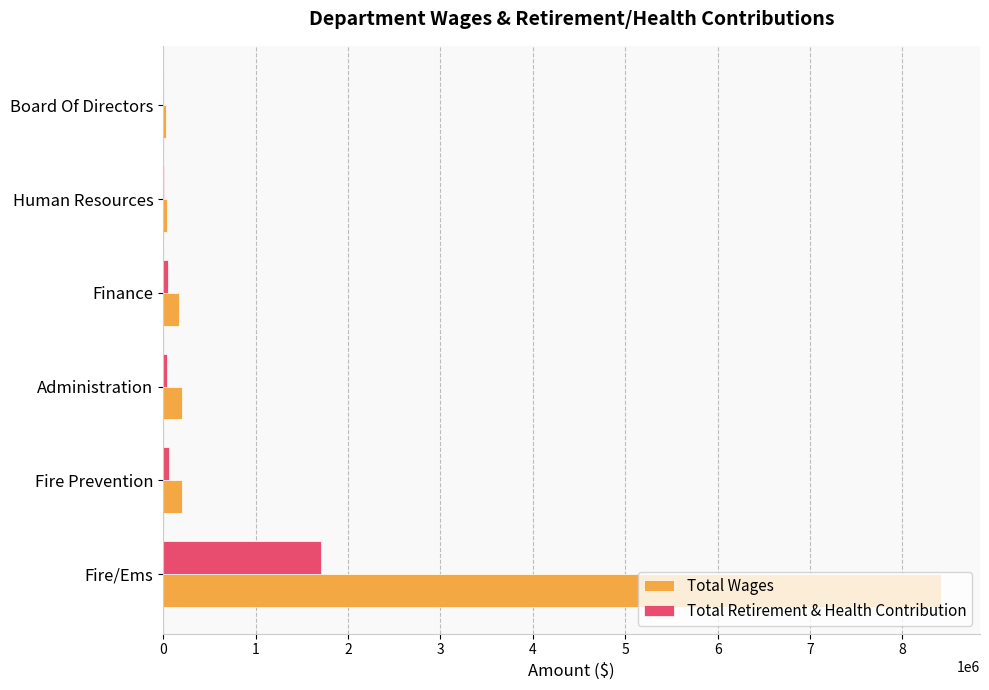

The Total Retirement & Health Contribution series shows 3013895 at Fire/Ems. True or false?

False